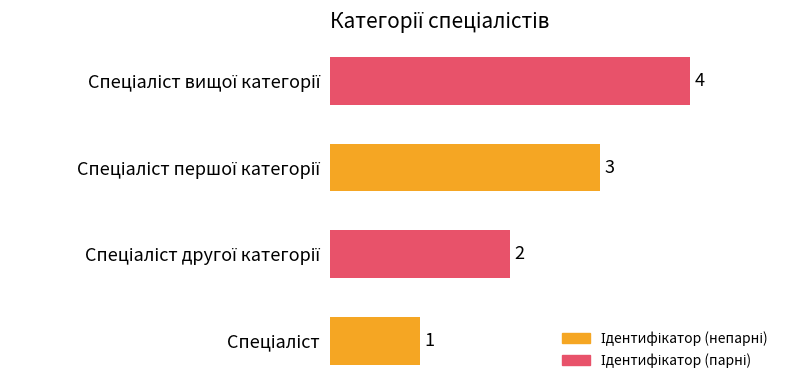

What is the difference between the maximum and minimum values?

3